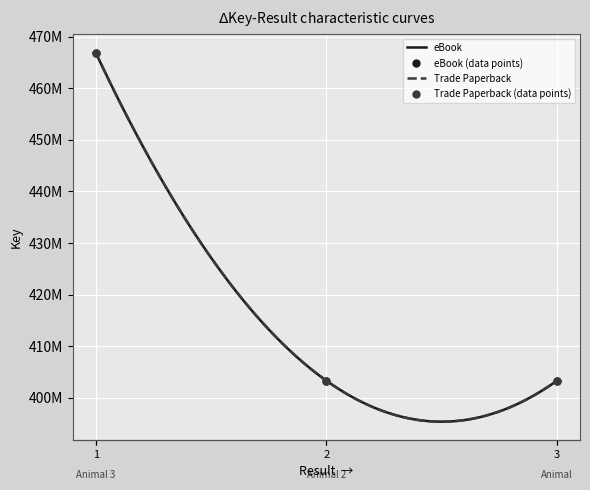

Is the value of Trade Paperback at Animal 3 greater than the value of eBook at Animal 2?

Yes